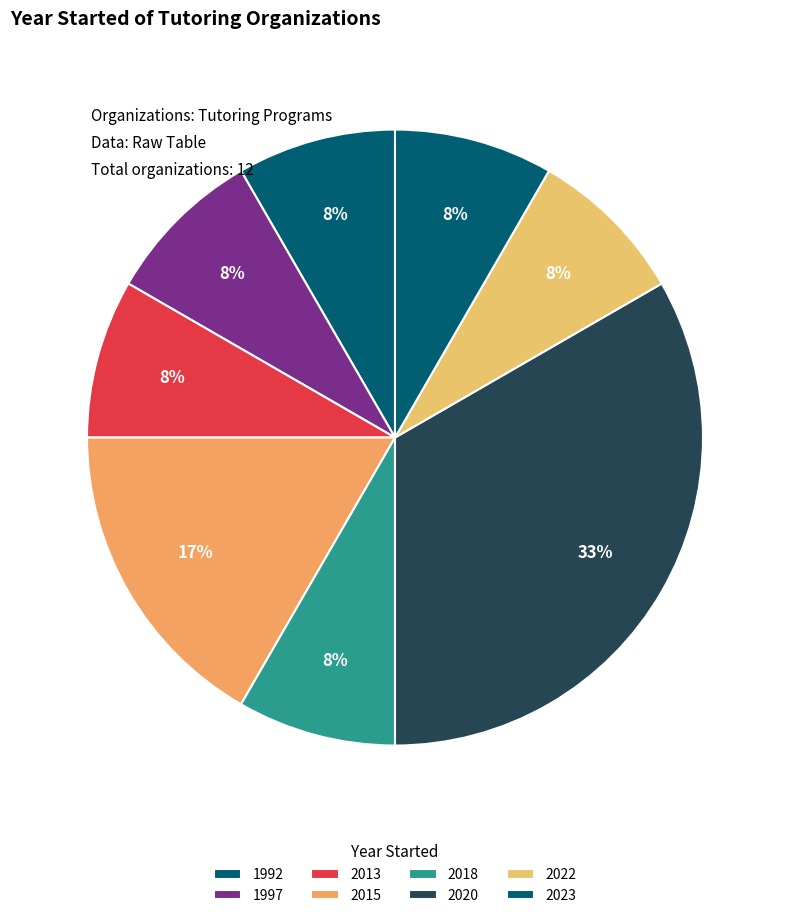

How many segments does this pie chart have?

8